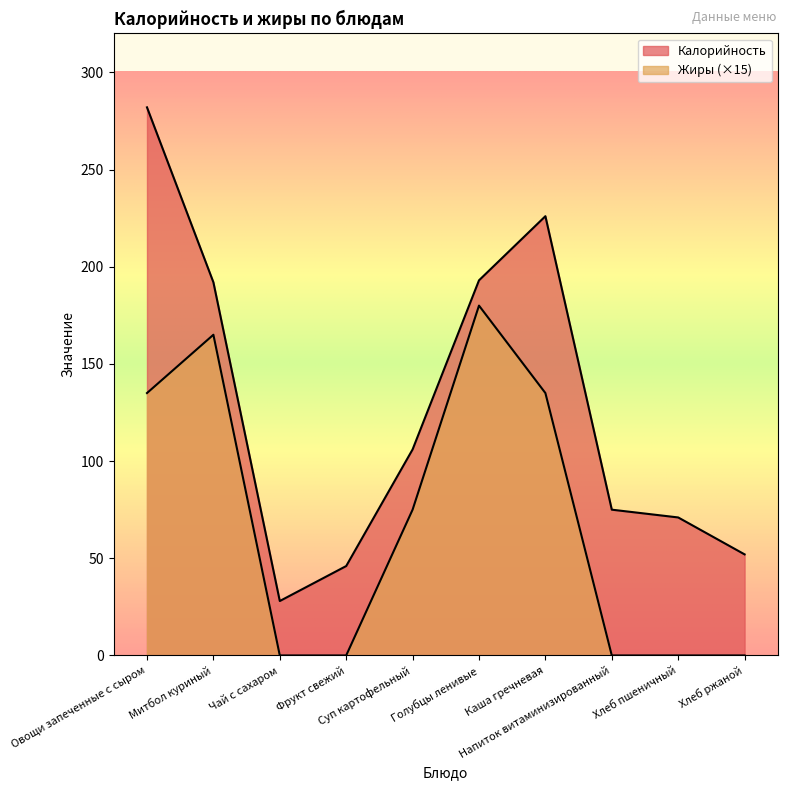

What is the maximum value shown in the chart?

282